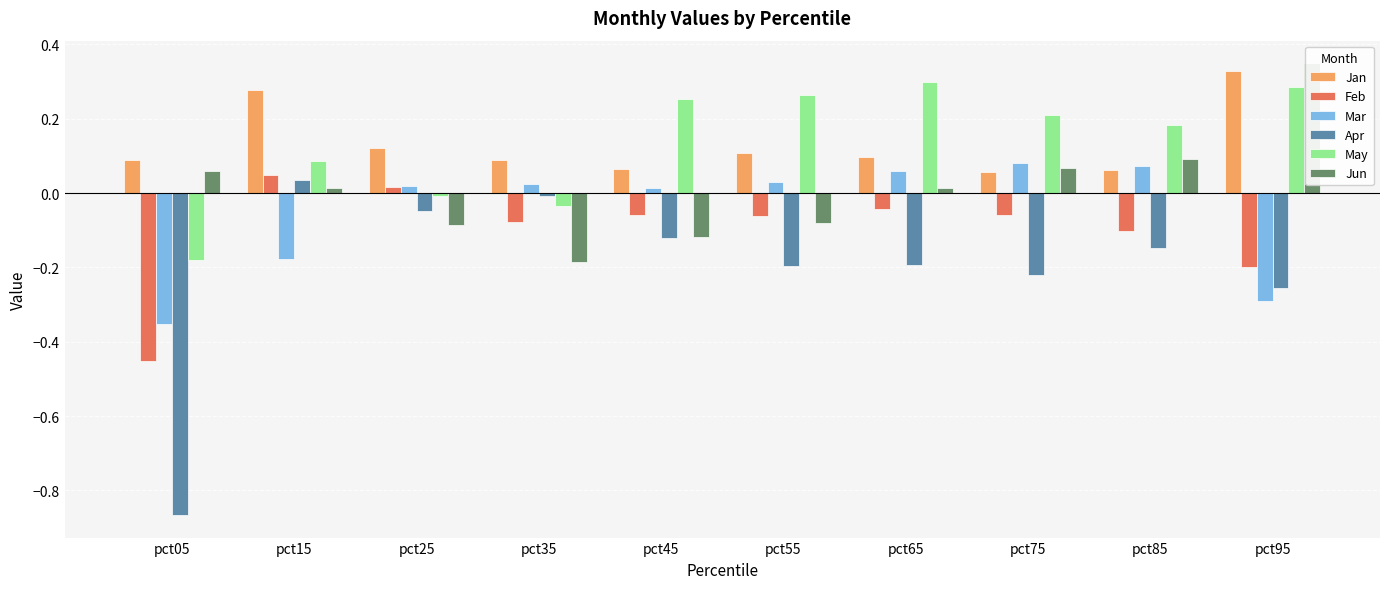

Which series has the largest total across all categories?

May